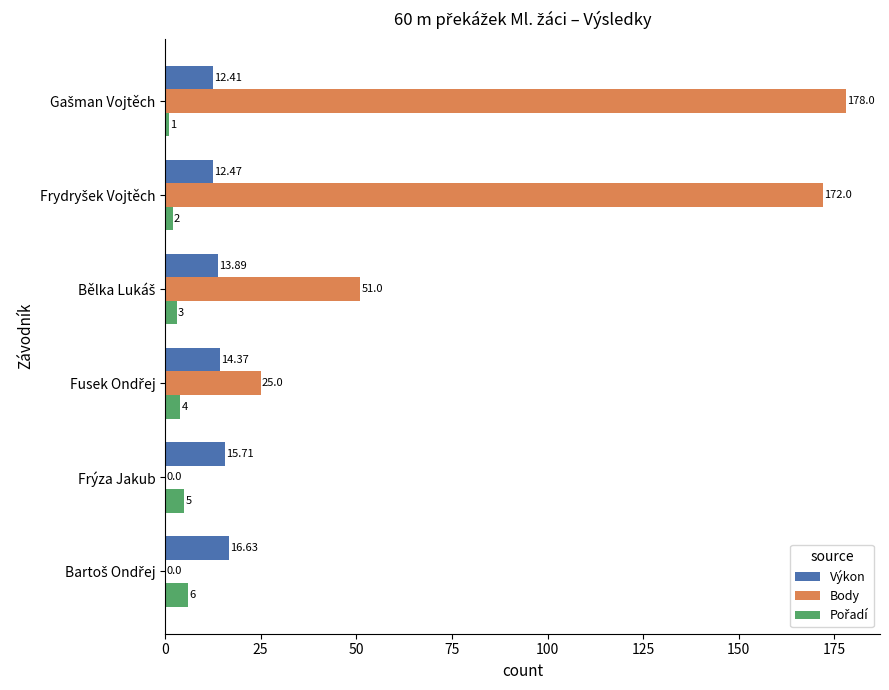

Which series has the largest total across all categories?

Body